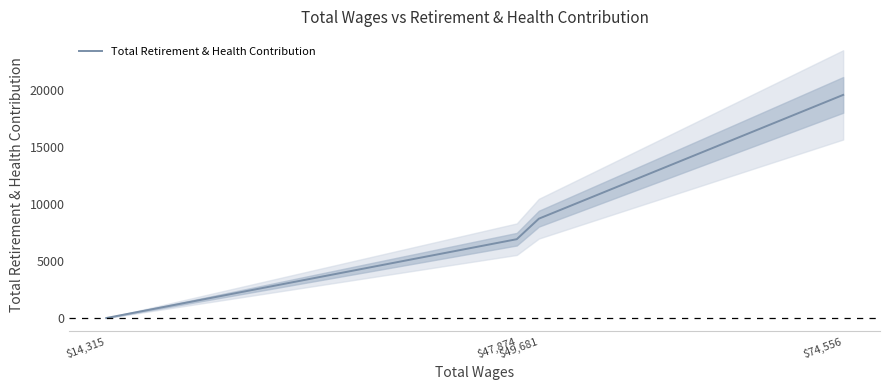

Reading left to right, transcribe all the data shown in this chart.

$14,315=0	$47,874=6924	$49,681=8727	$74,556=19598